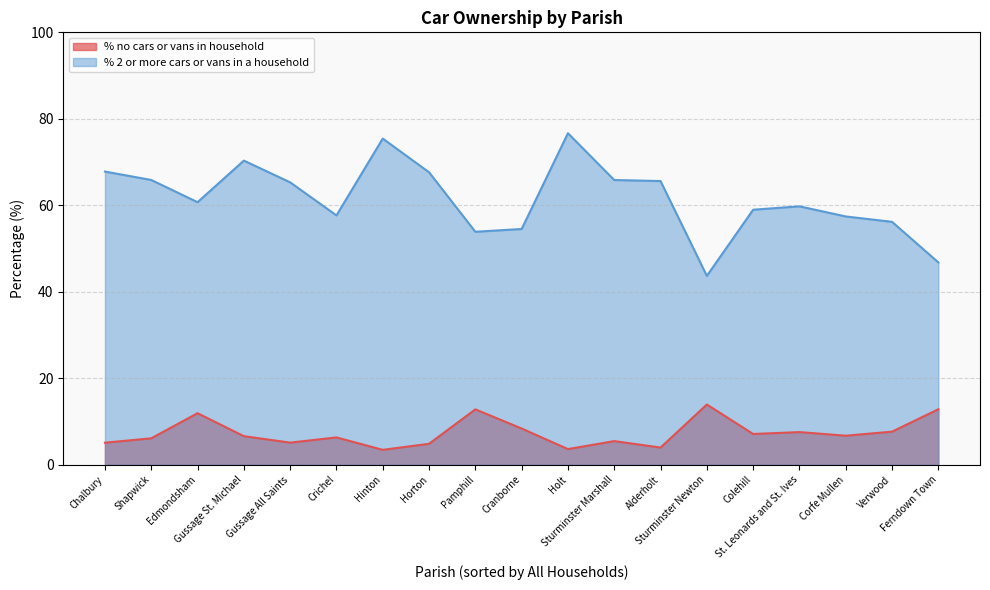

At how many categories does at least one series exceed 9?

19